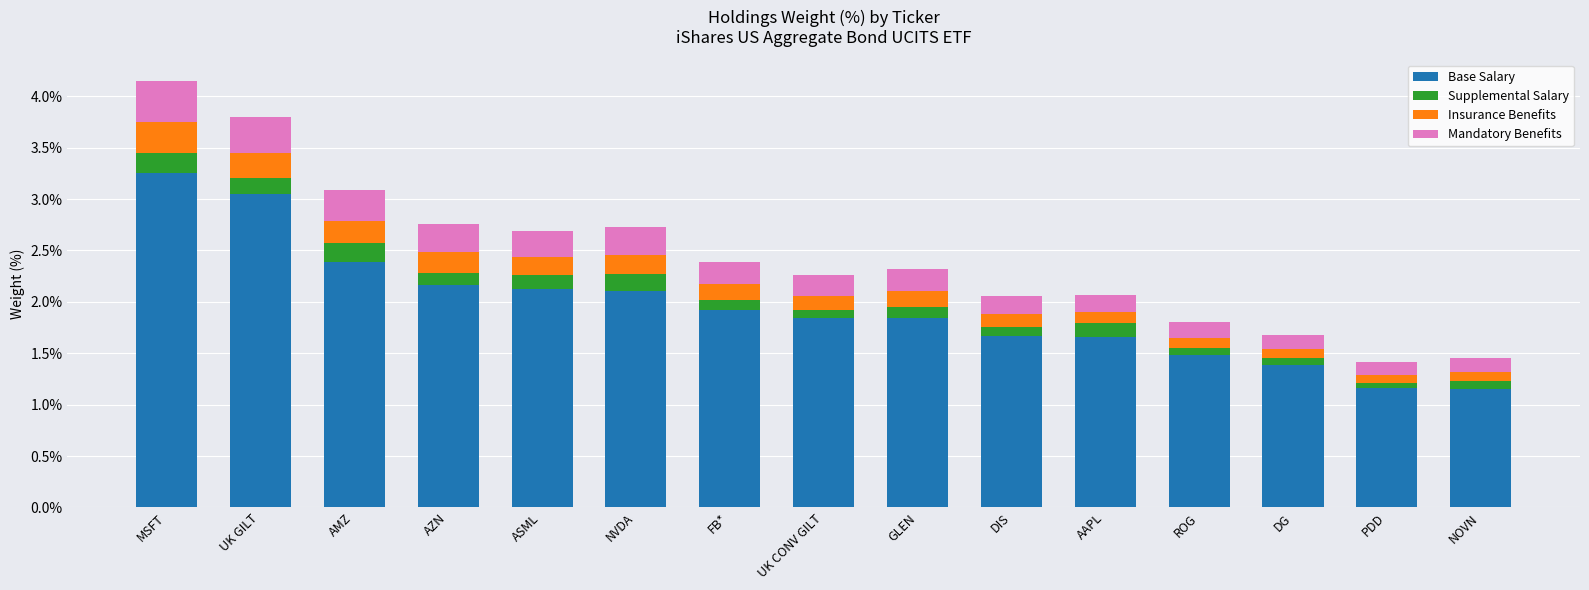

The Base Salary series shows 1.8 at PDD. True or false?

False